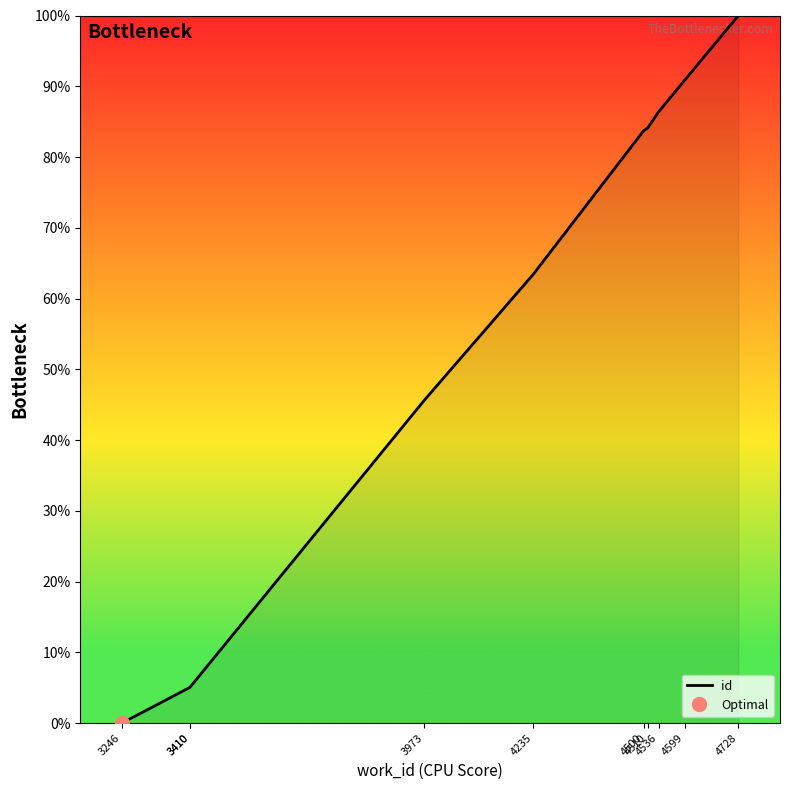

What value does the data have at 4728?

100.0